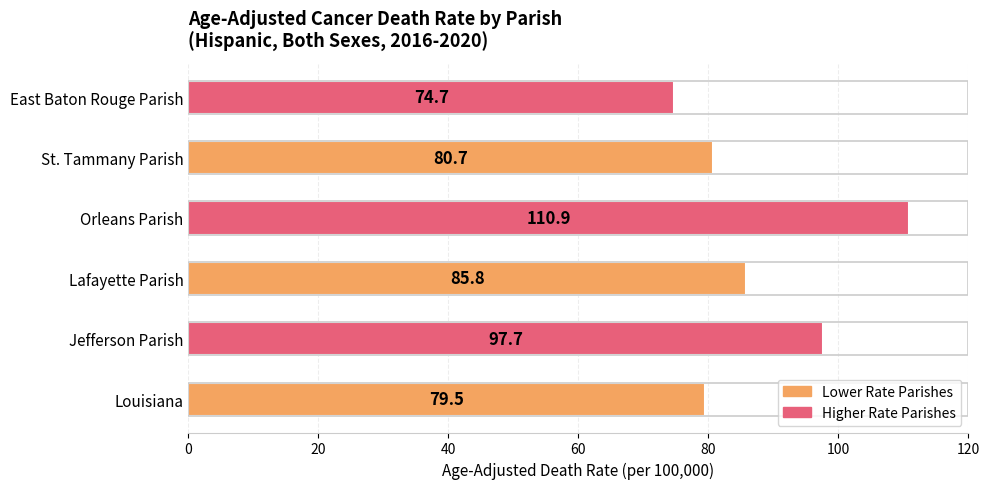

Which has a higher value, Lafayette Parish or East Baton Rouge Parish?

Lafayette Parish